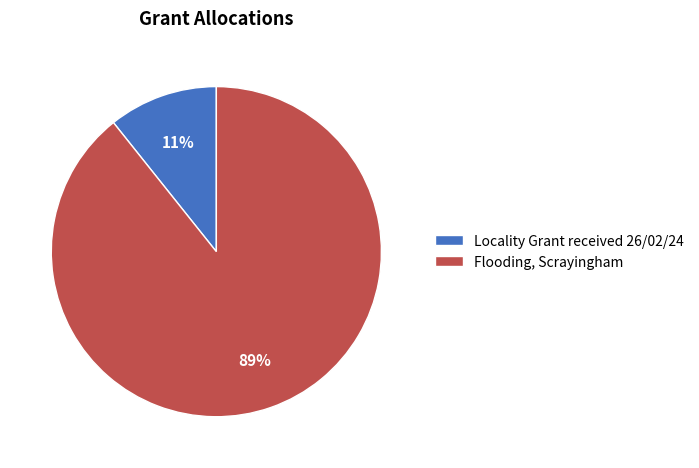

The Locality Grant received 26/02/24 slice represents 1% of the pie. True or false?

False